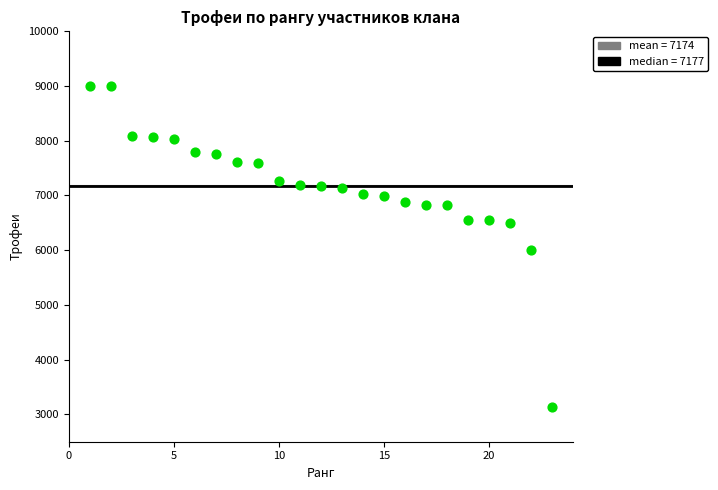

What is the range of X values (max minus min)?

22